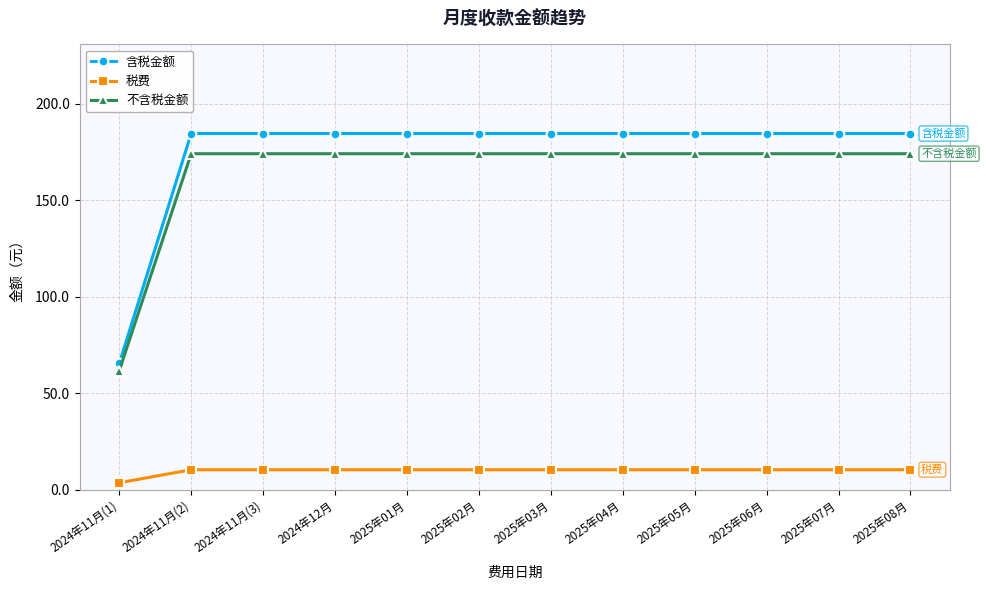

True or false: 含税金额 and 税费 intersect in this chart.

False